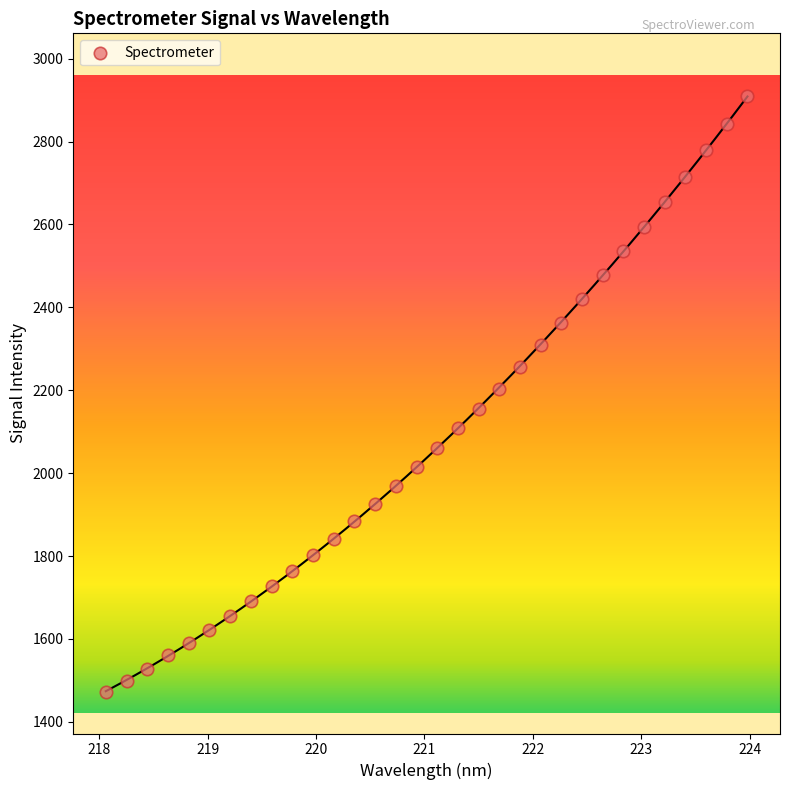

What is the range of X values (max minus min)?

5.9